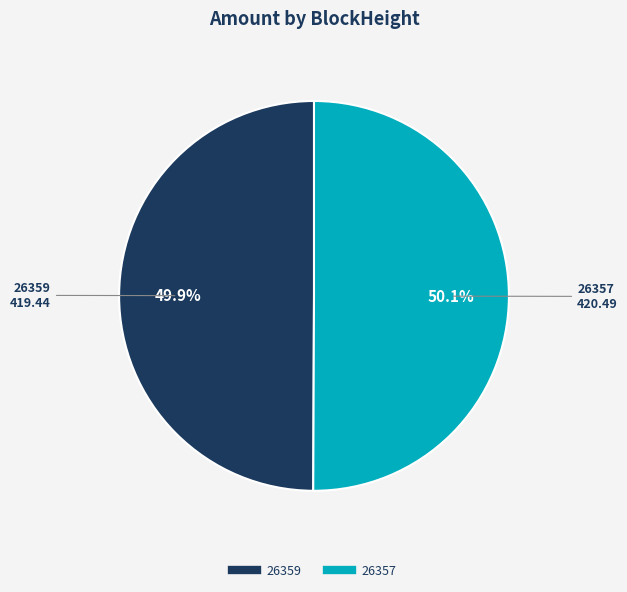

Is there any slice that represents more than half of the pie?

Yes